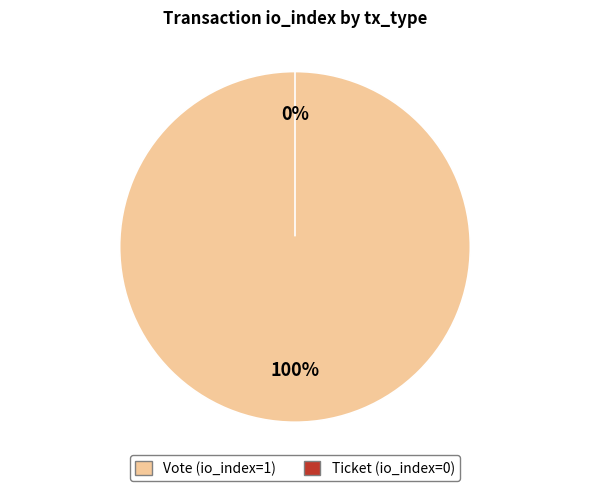

To the nearest percent, what is the difference between the Ticket and Vote slice percentages?

100%